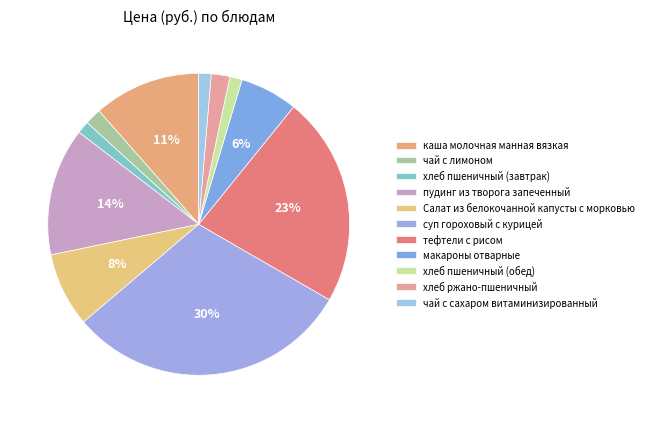

Do чай с сахаром витаминизированный and макароны отварные together represent more than half of the pie?

No